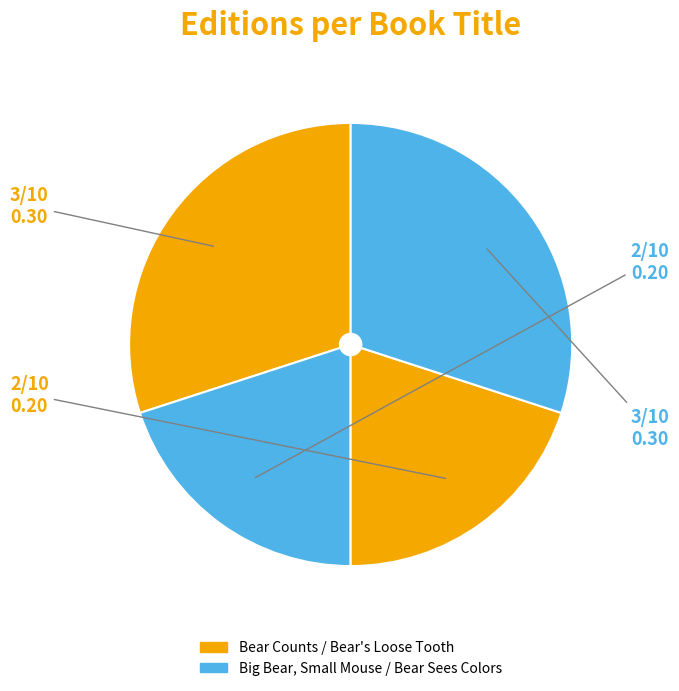

How many slices are in this pie chart?

4